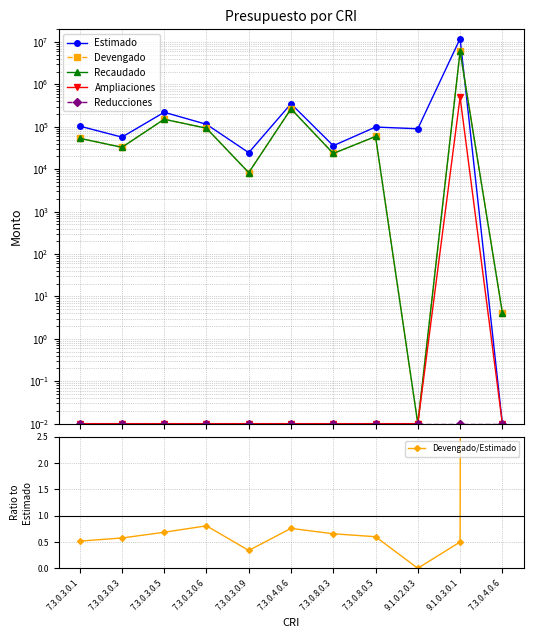

What are all the series names shown in the legend?

Estimado, Devengado, Recaudado, Ampliaciones, Reducciones, Devengado/Estimado